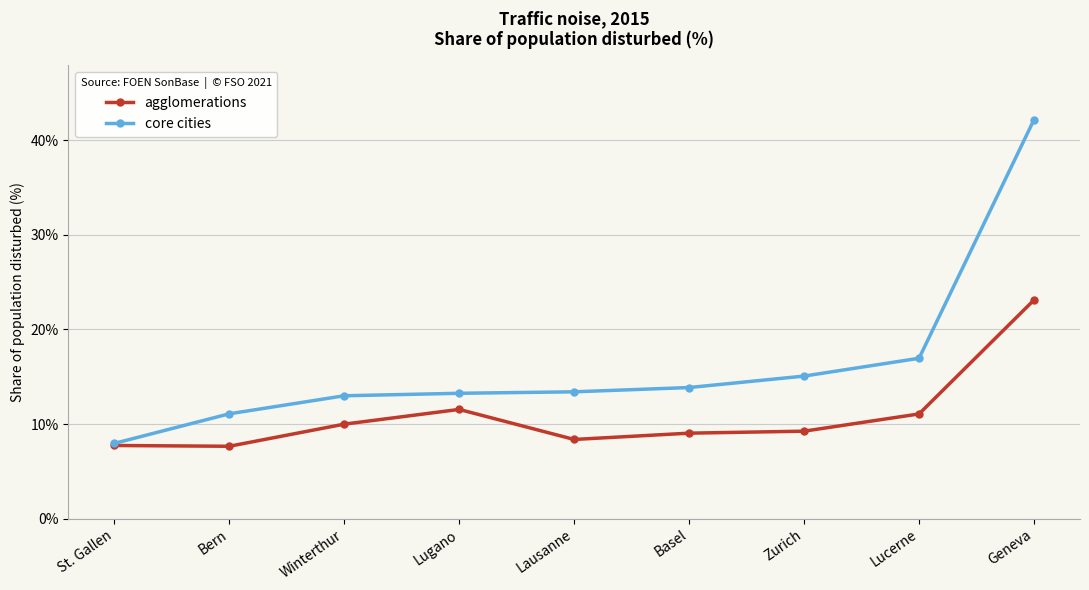

What is the sum of the agglomerations values at Lugano and Geneva?

34.7